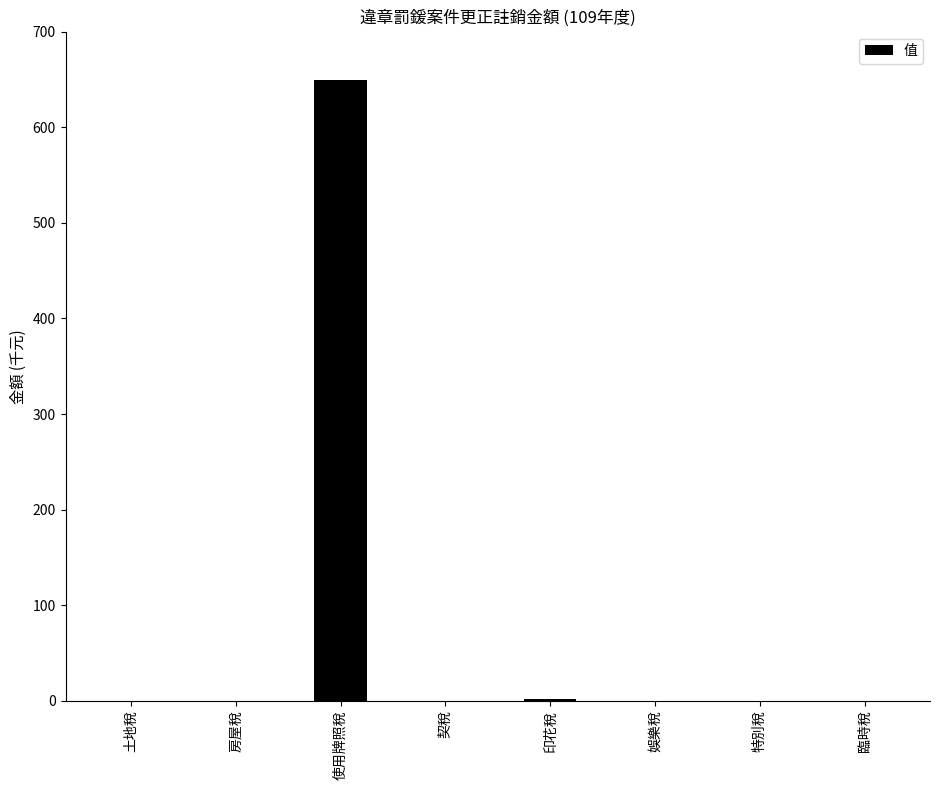

What is the sum of all values?

651